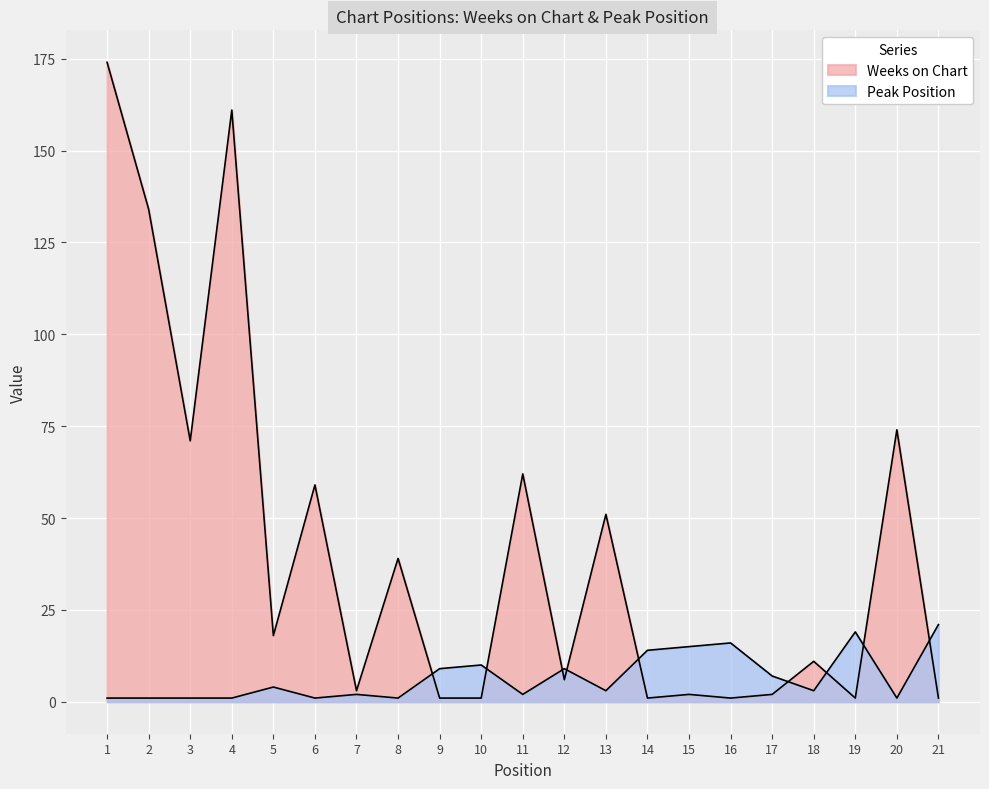

Rank the series by their maximum value, from highest to lowest.

Weeks on Chart, Peak Position